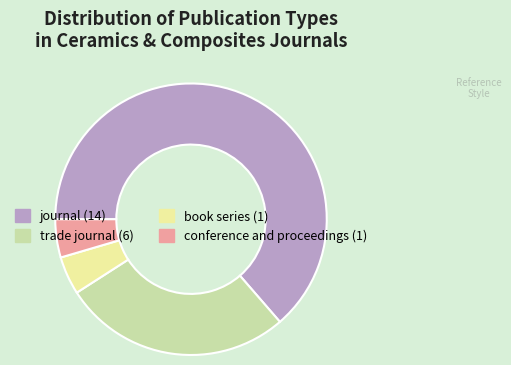

Is it true that journal is 50% of the pie?

False